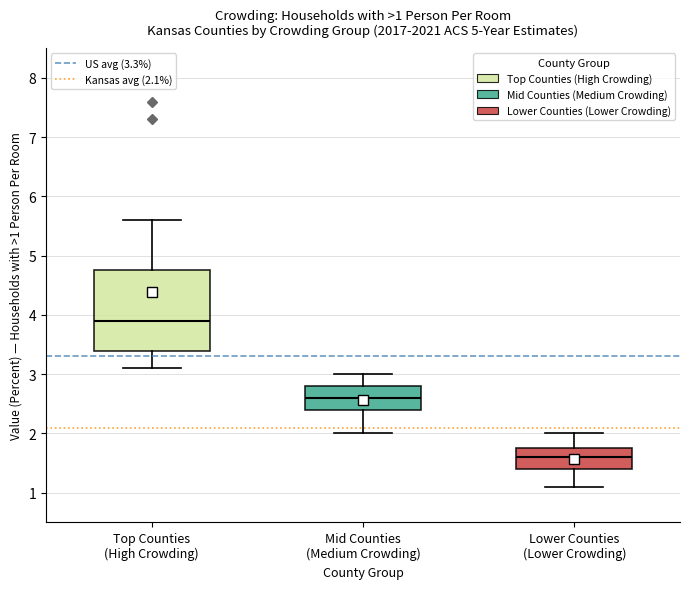

Which box is the tallest, from its lower edge to its upper edge?

Top Counties (High Crowding)